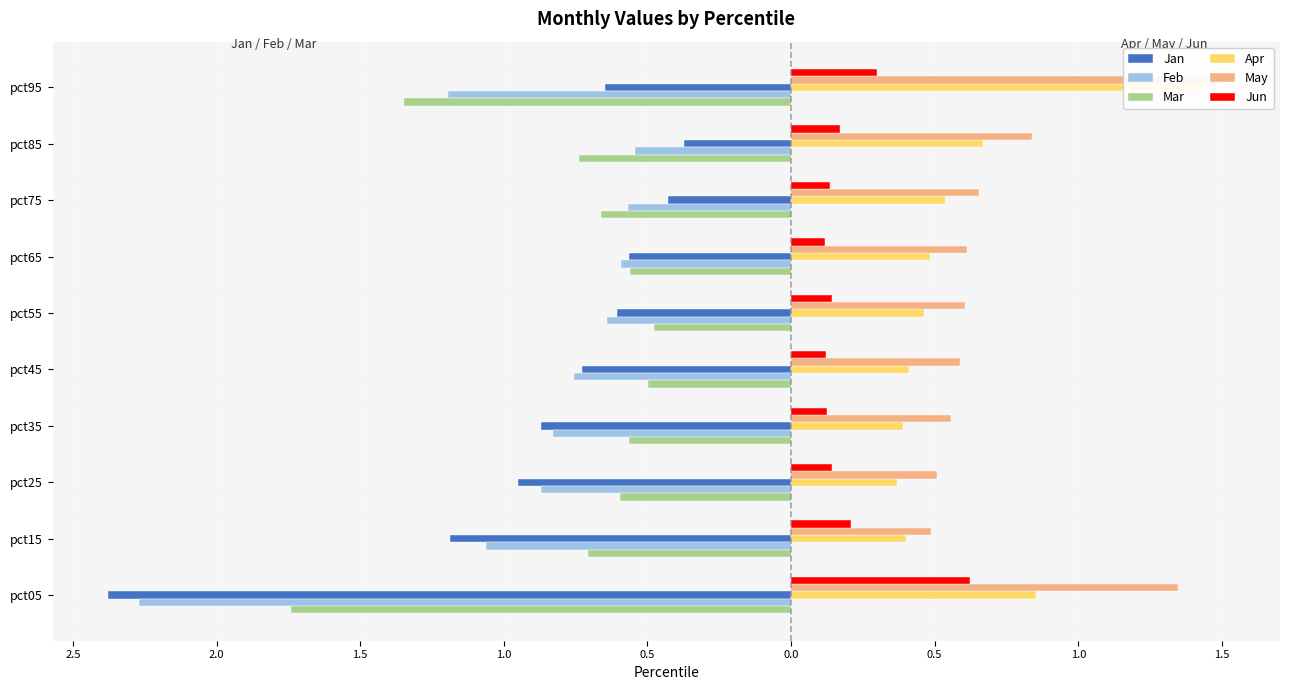

Which series changed the most between pct55 and pct95?

Apr